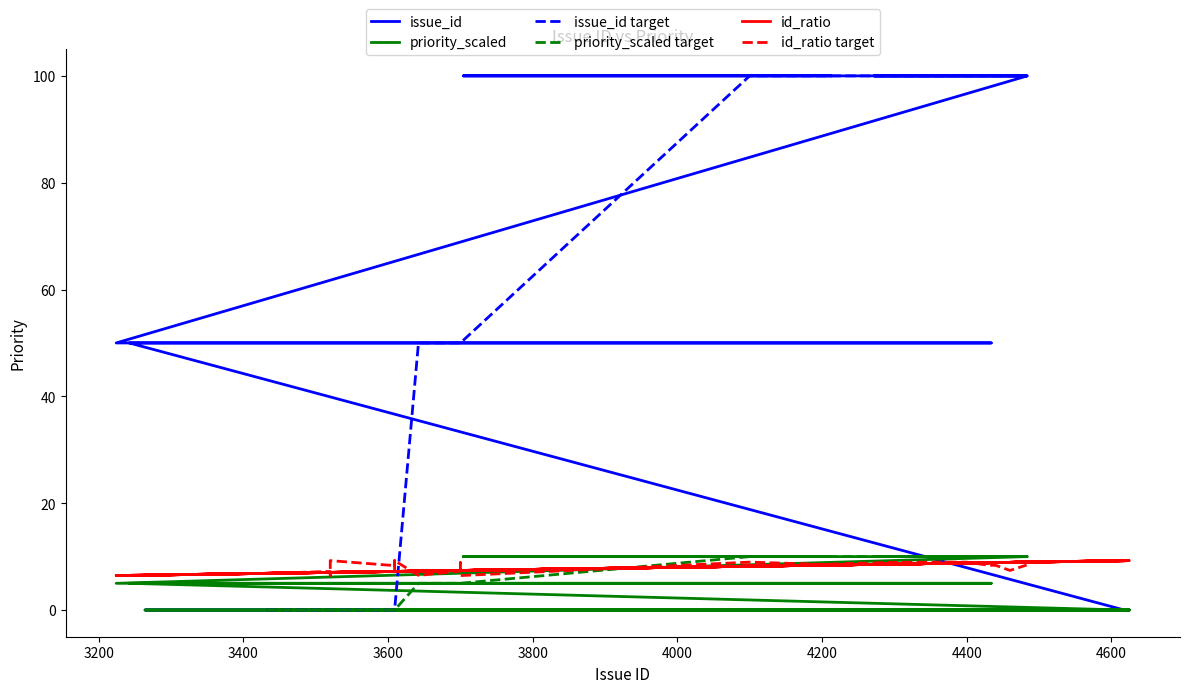

How many values in priority_scaled target are above zero?

12